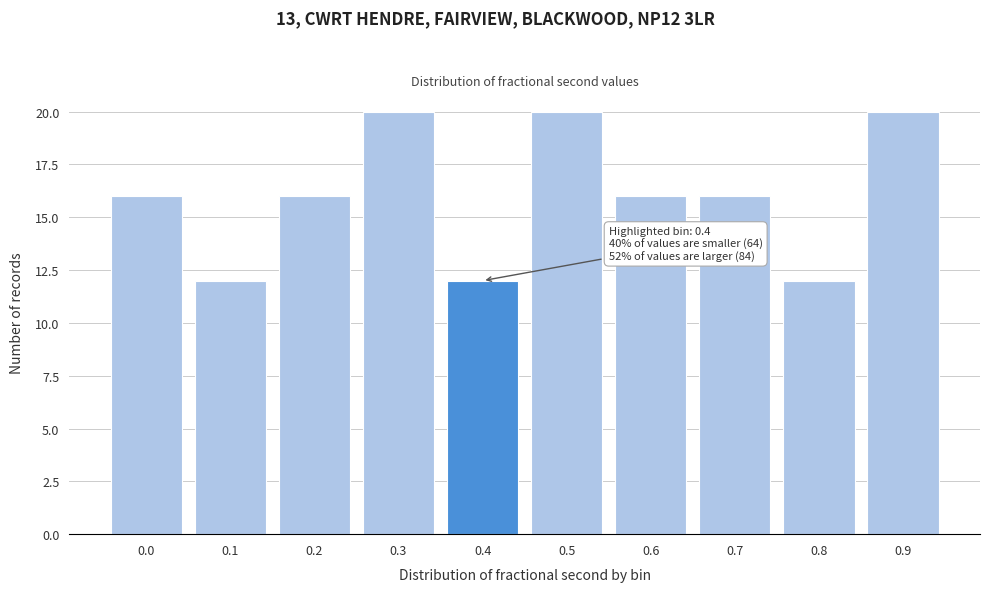

Reading right to left, list all the values displayed in this chart.

20	12	16	16	20	12	20	16	12	16